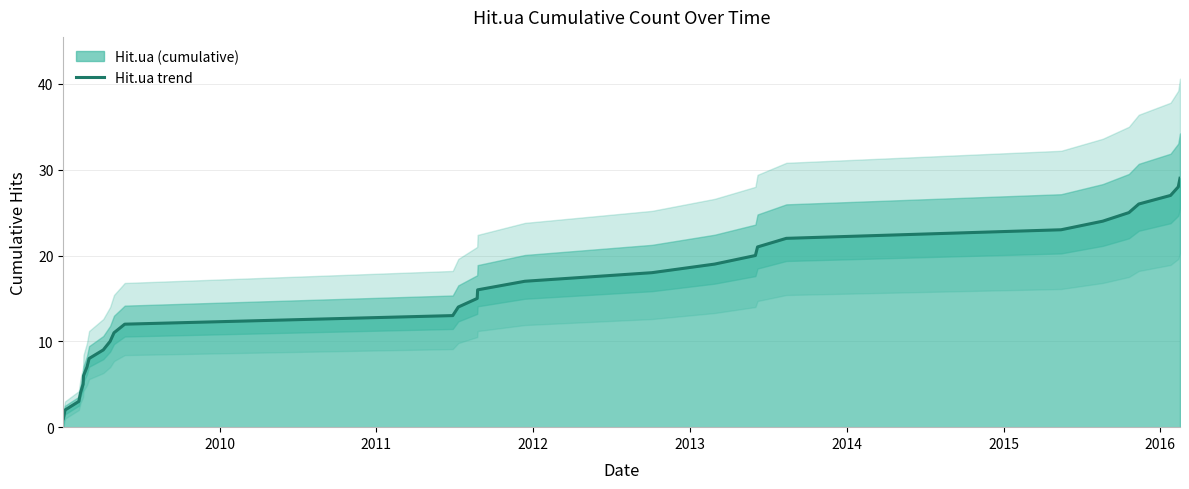

How many lines are shown in the chart?

1